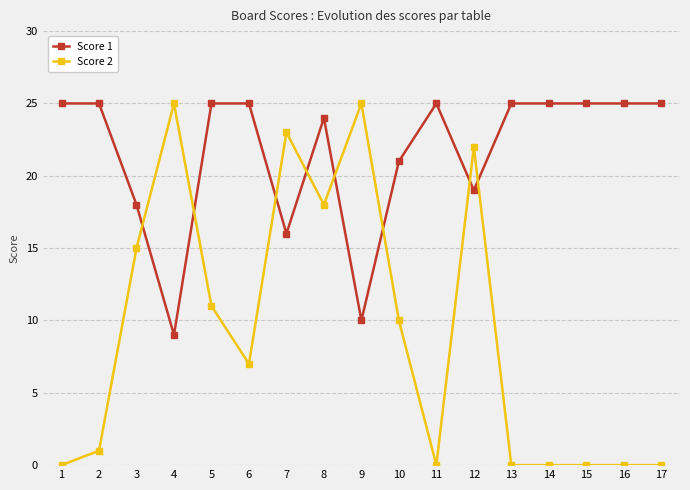

Which series ends up on top after the final intersection of Score 2 and Score 1?

Score 1